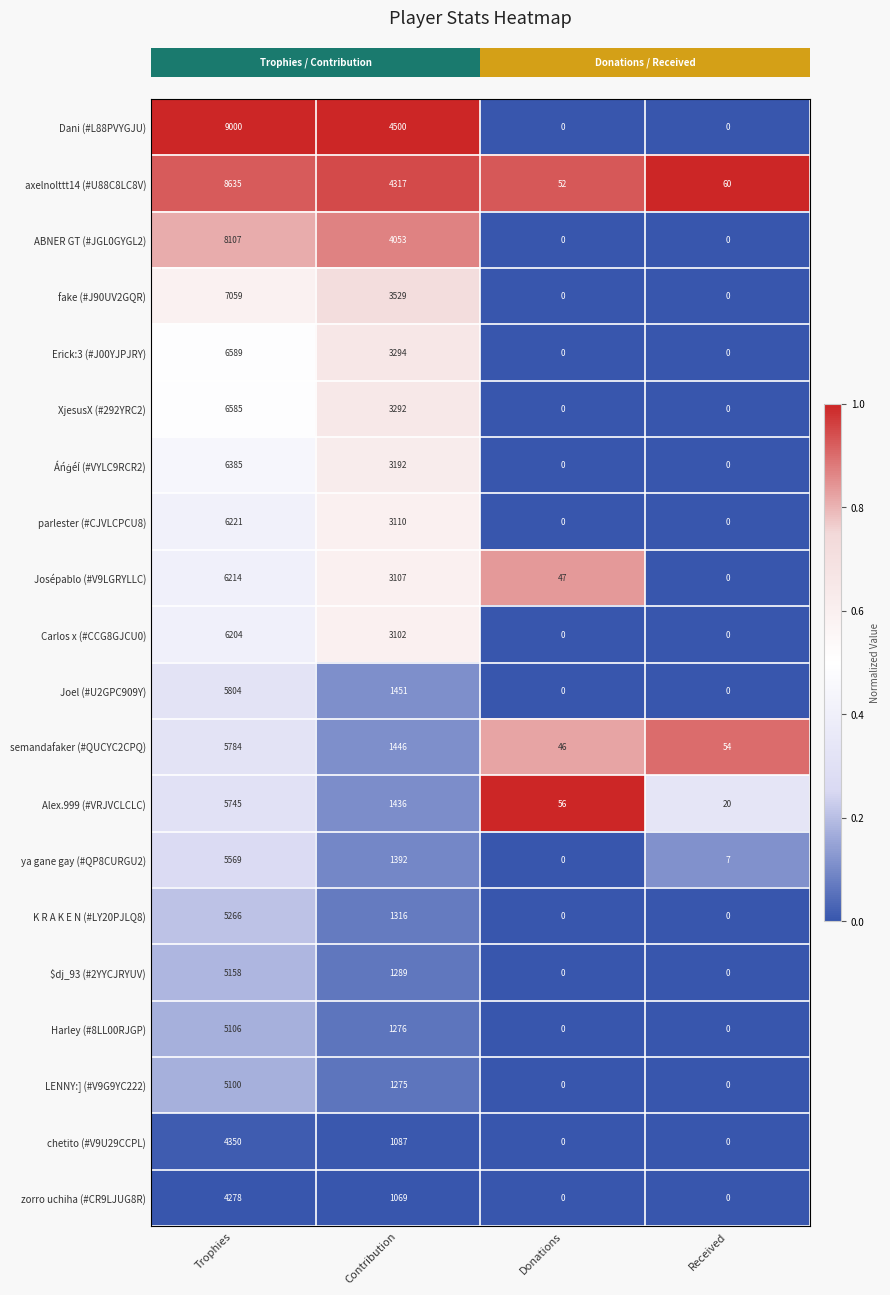

What is the maximum value shown in the chart?

9000